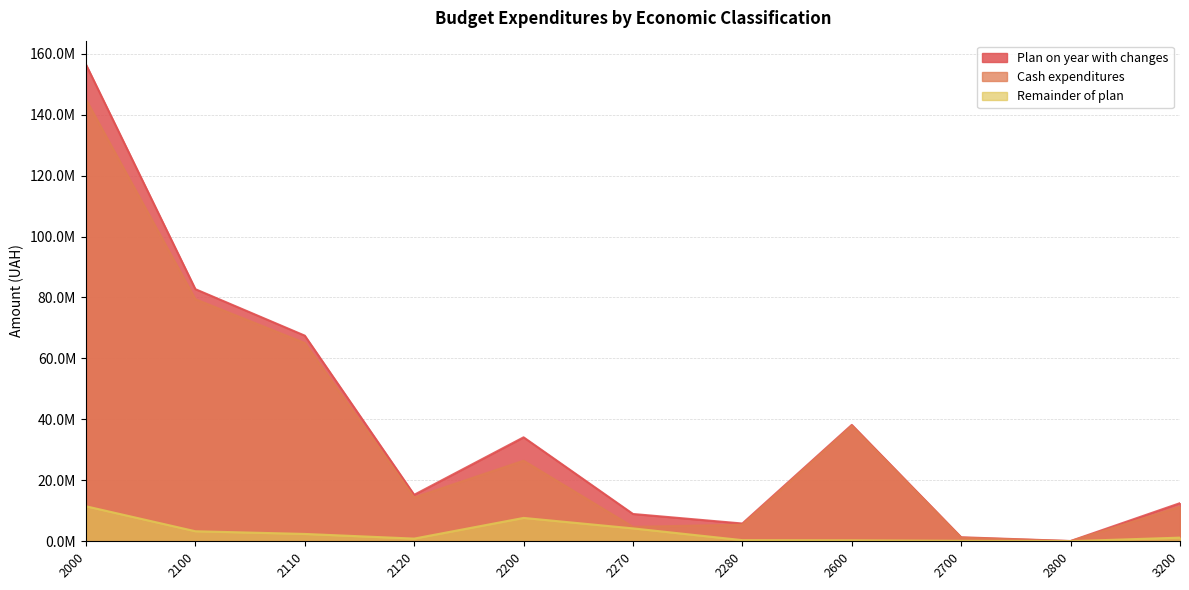

True or false: Remainder of plan has a value of 11490341.9 at 2000.

True